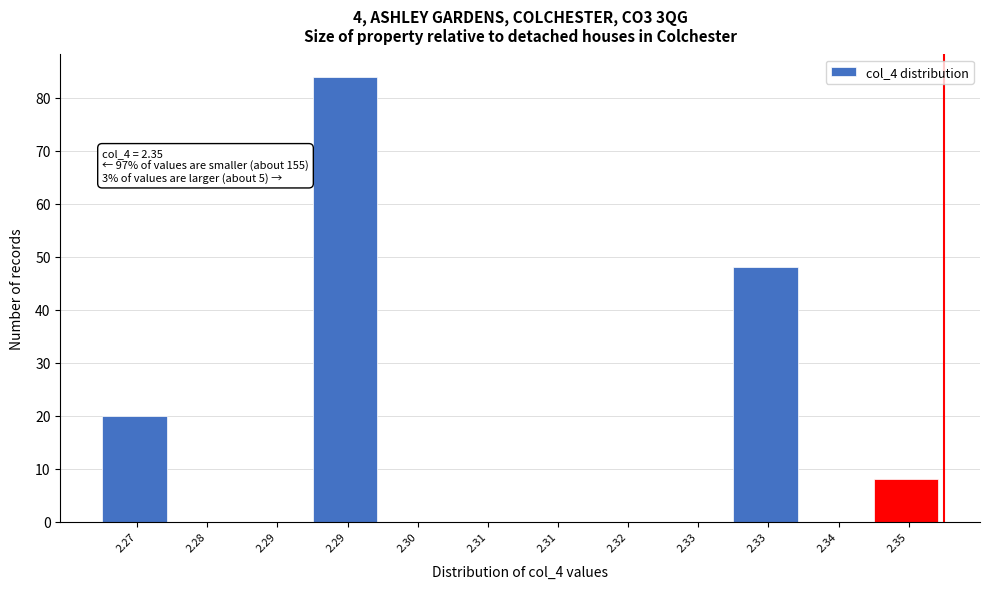

How many categories are shown in the chart?

12